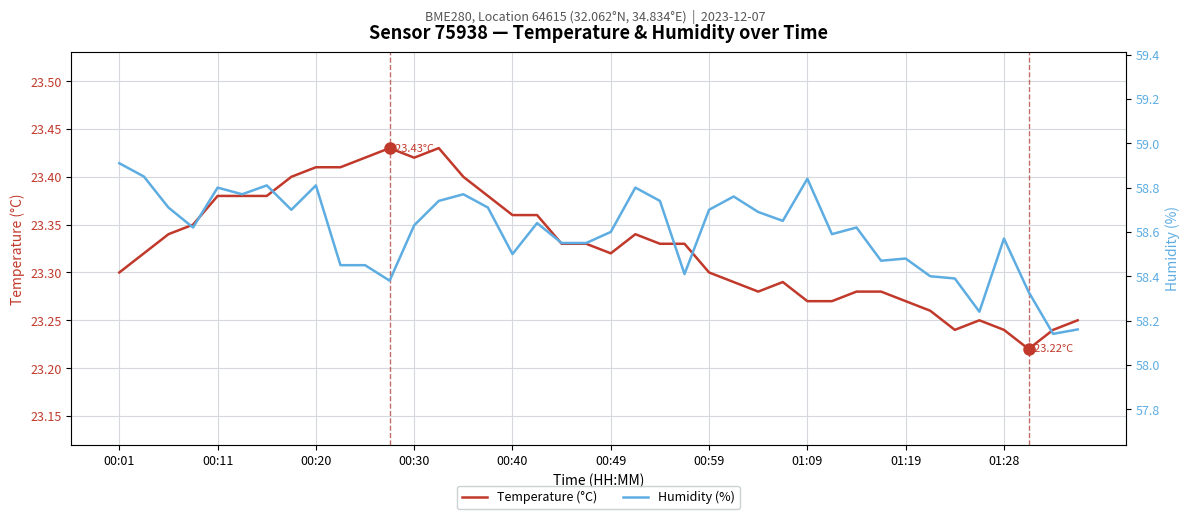

What is the spread (max minus min) of values at 01:09?

35.6